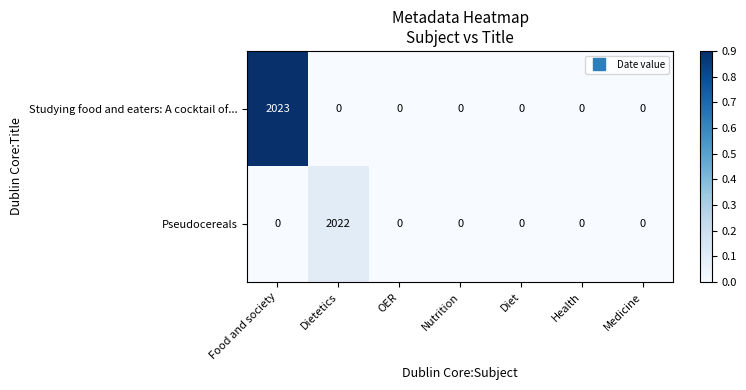

Reading right to left, transcribe all the data shown in this chart.

Studying food and eaters: A cocktail of...: 0	0	0	0	0	0	2023
Pseudocereals: 0	0	0	0	0	2022	0